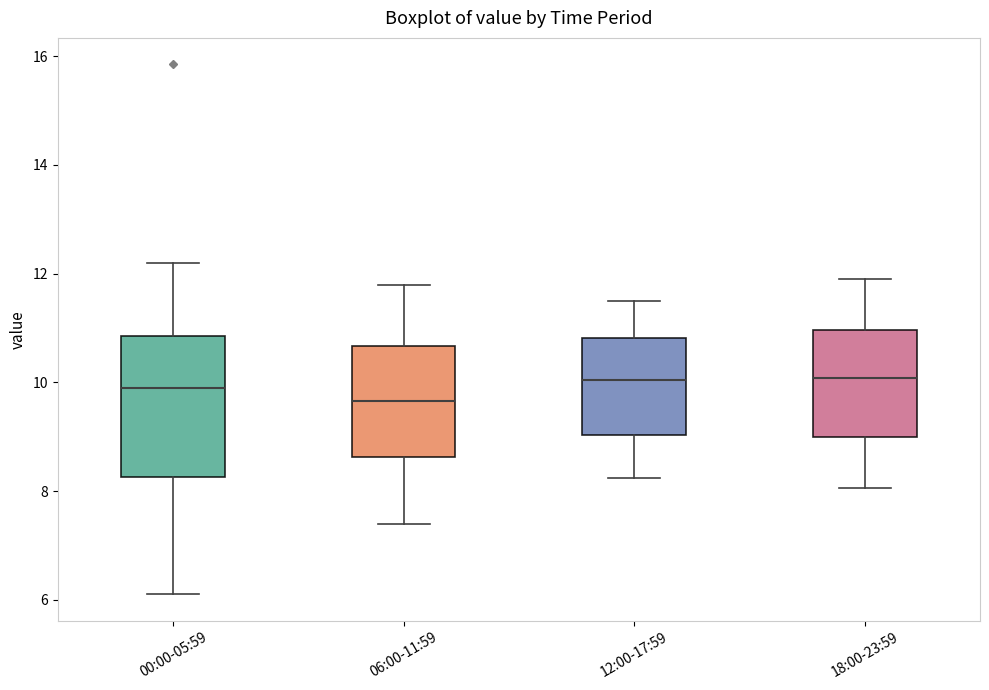

Which box's median line is the lowest?

06:00-11:59